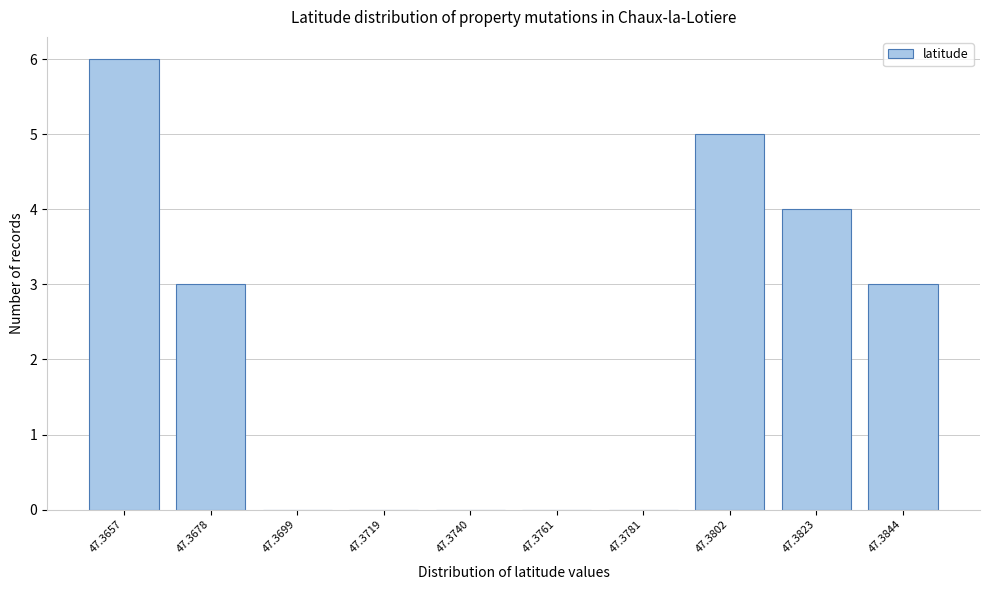

Reading right to left, what are all the values shown in this chart?

47.3844=3	47.3823=4	47.3802=5	47.3781=0	47.3761=0	47.3740=0	47.3719=0	47.3699=0	47.3678=3	47.3657=6